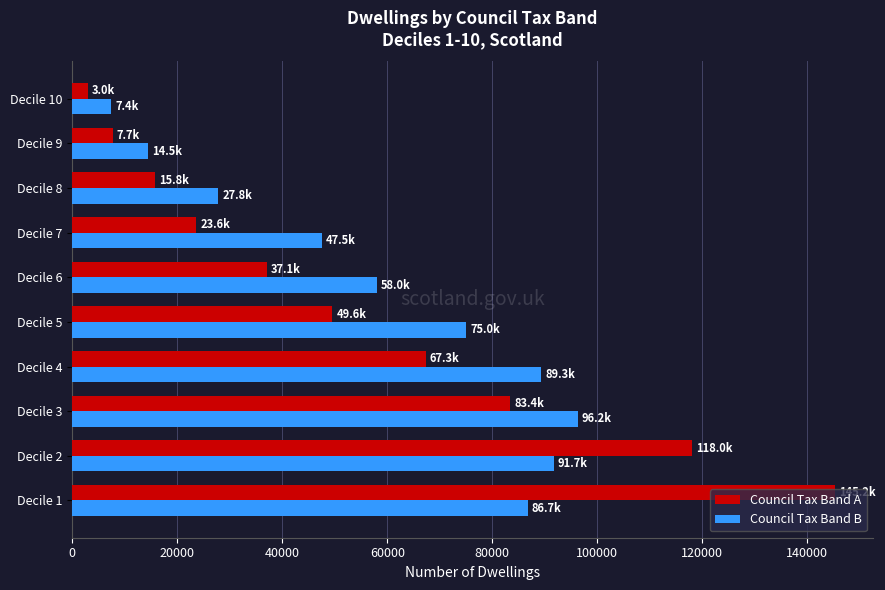

What are all the series names shown in the legend?

Council Tax Band A, Council Tax Band B